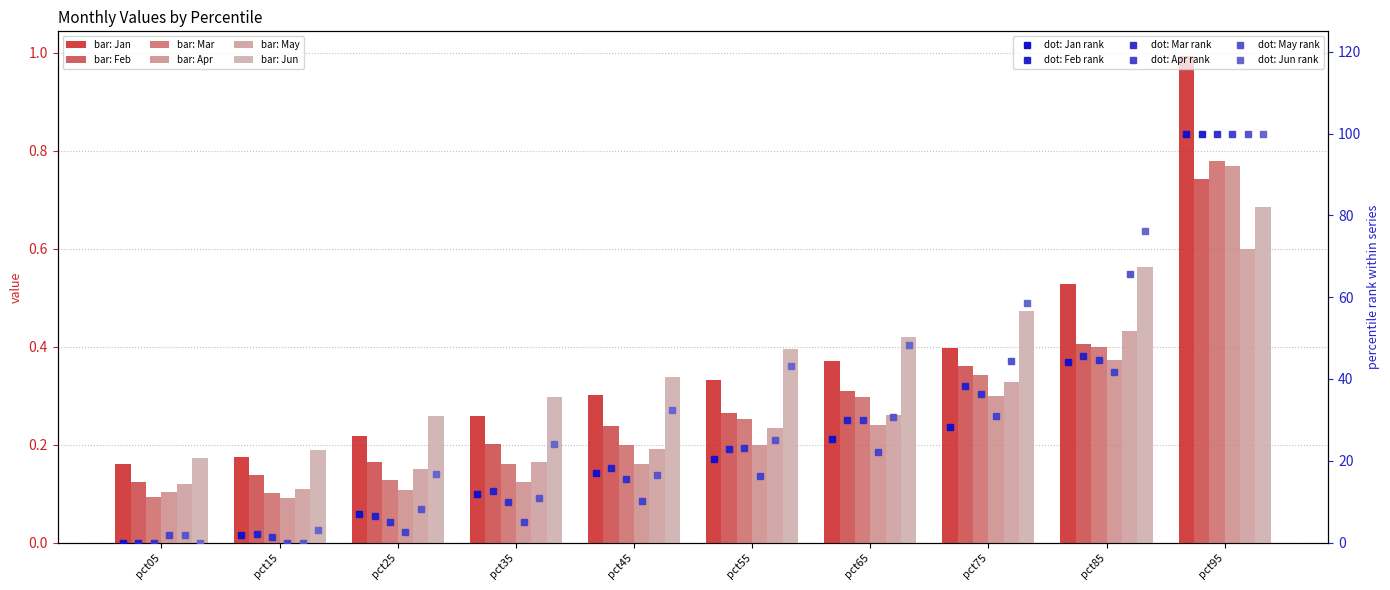

Reading left to right, what are all the values shown in this chart?

Jan: pct05=0.2	pct15=0.2	pct25=0.2	pct35=0.3	pct45=0.3	pct55=0.3	pct65=0.4	pct75=0.4	pct85=0.5	pct95=1.0
Feb: pct05=0.1	pct15=0.1	pct25=0.2	pct35=0.2	pct45=0.2	pct55=0.3	pct65=0.3	pct75=0.4	pct85=0.4	pct95=0.7
Mar: pct05=0.1	pct15=0.1	pct25=0.1	pct35=0.2	pct45=0.2	pct55=0.3	pct65=0.3	pct75=0.3	pct85=0.4	pct95=0.8
Apr: pct05=0.1	pct15=0.1	pct25=0.1	pct35=0.1	pct45=0.2	pct55=0.2	pct65=0.2	pct75=0.3	pct85=0.4	pct95=0.8
May: pct05=0.1	pct15=0.1	pct25=0.2	pct35=0.2	pct45=0.2	pct55=0.2	pct65=0.3	pct75=0.3	pct85=0.4	pct95=0.6
Jun: pct05=0.2	pct15=0.2	pct25=0.3	pct35=0.3	pct45=0.3	pct55=0.4	pct65=0.4	pct75=0.5	pct85=0.6	pct95=0.7